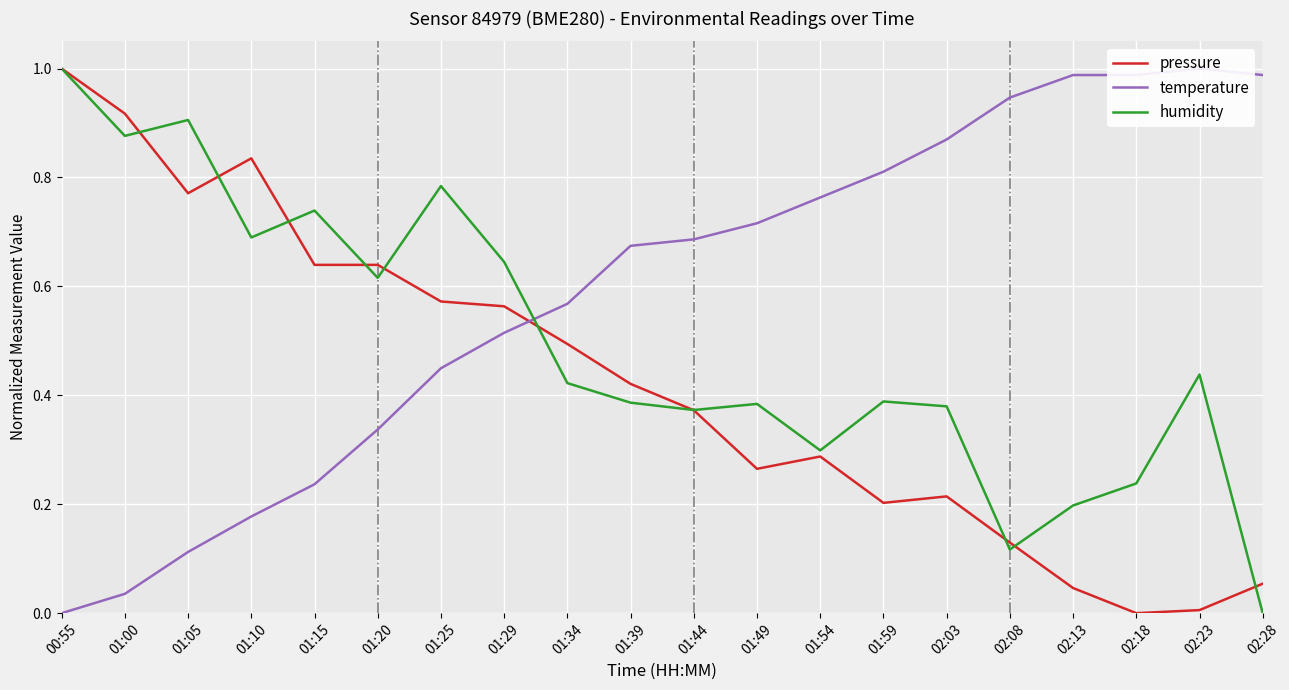

How many lines are shown in the chart?

3